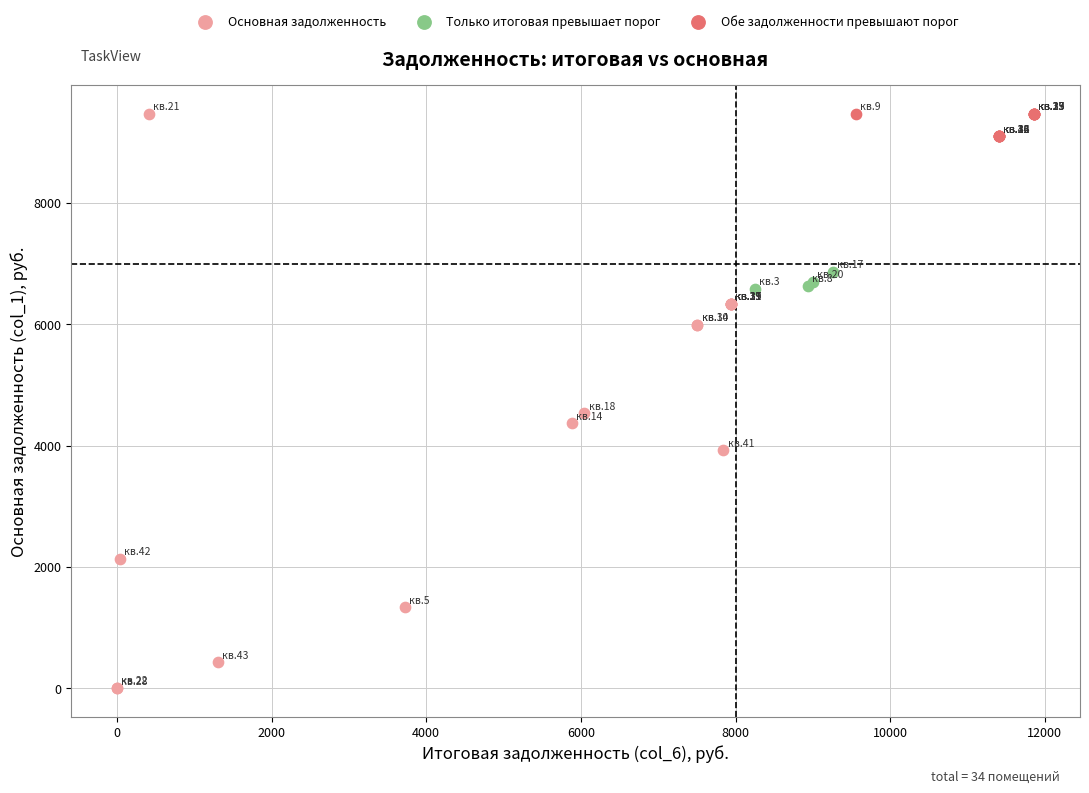

Which series has the largest Y range (max minus min)?

Основная задолженность